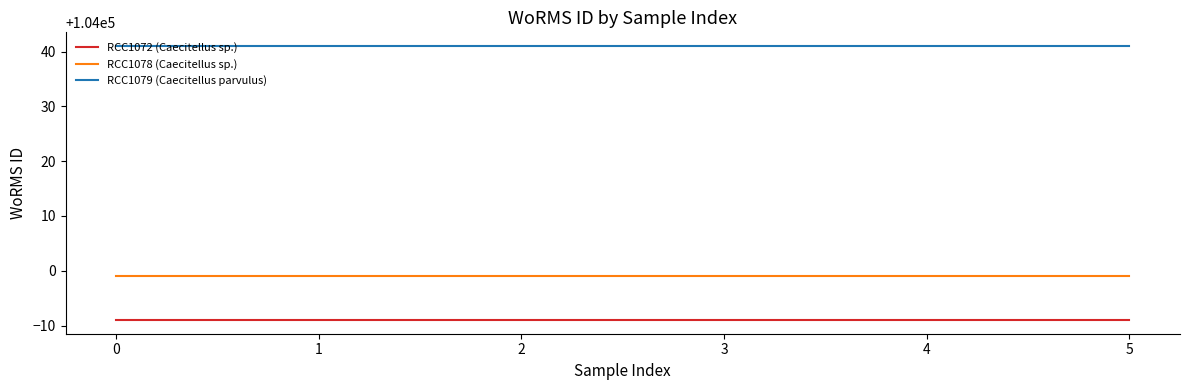

What is the smallest value displayed?

103991